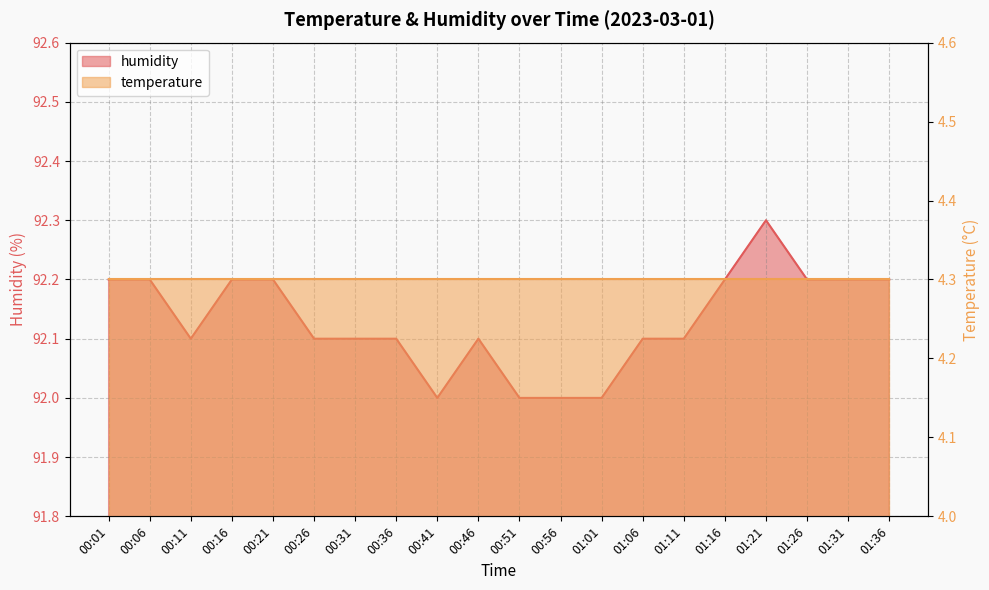

How many points are higher than both their immediate neighbors (excluding endpoints)?

2